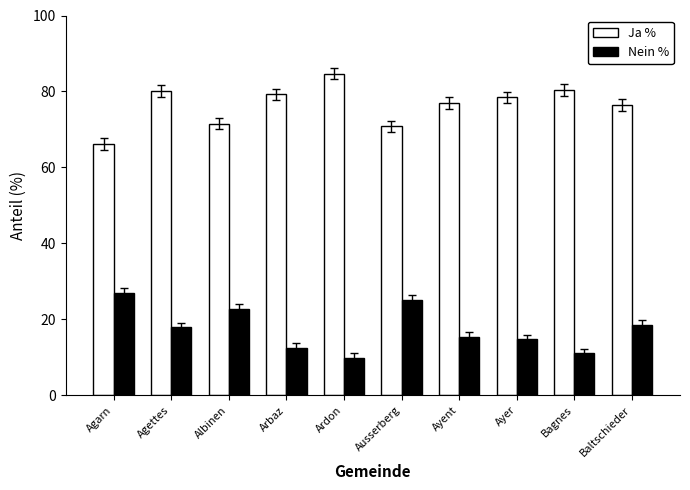

What are all the series names shown in the legend?

Ja %, Nein %